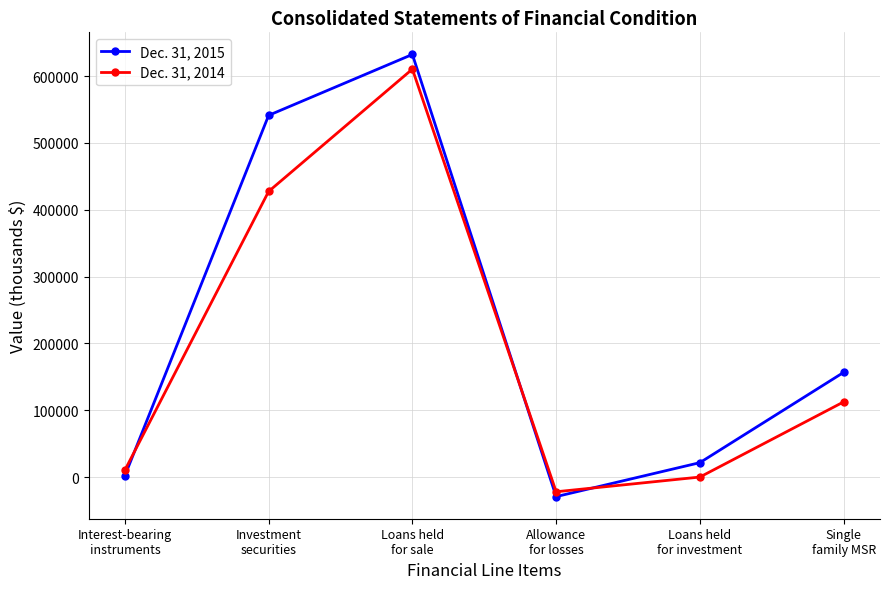

How many data points in Dec. 31, 2015 are less than 156604?

3